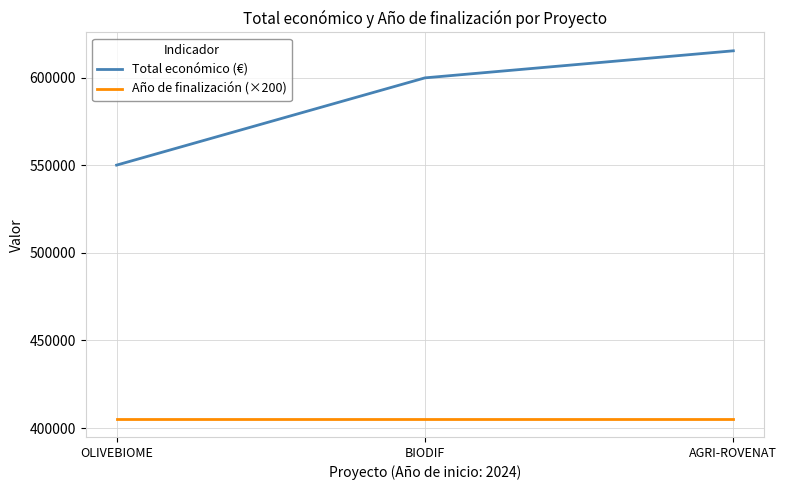

Reading left to right, extract all data points from this chart.

Total económico (€): 550111	599927	615375
Año de finalización (×200): 405400	405400	405400